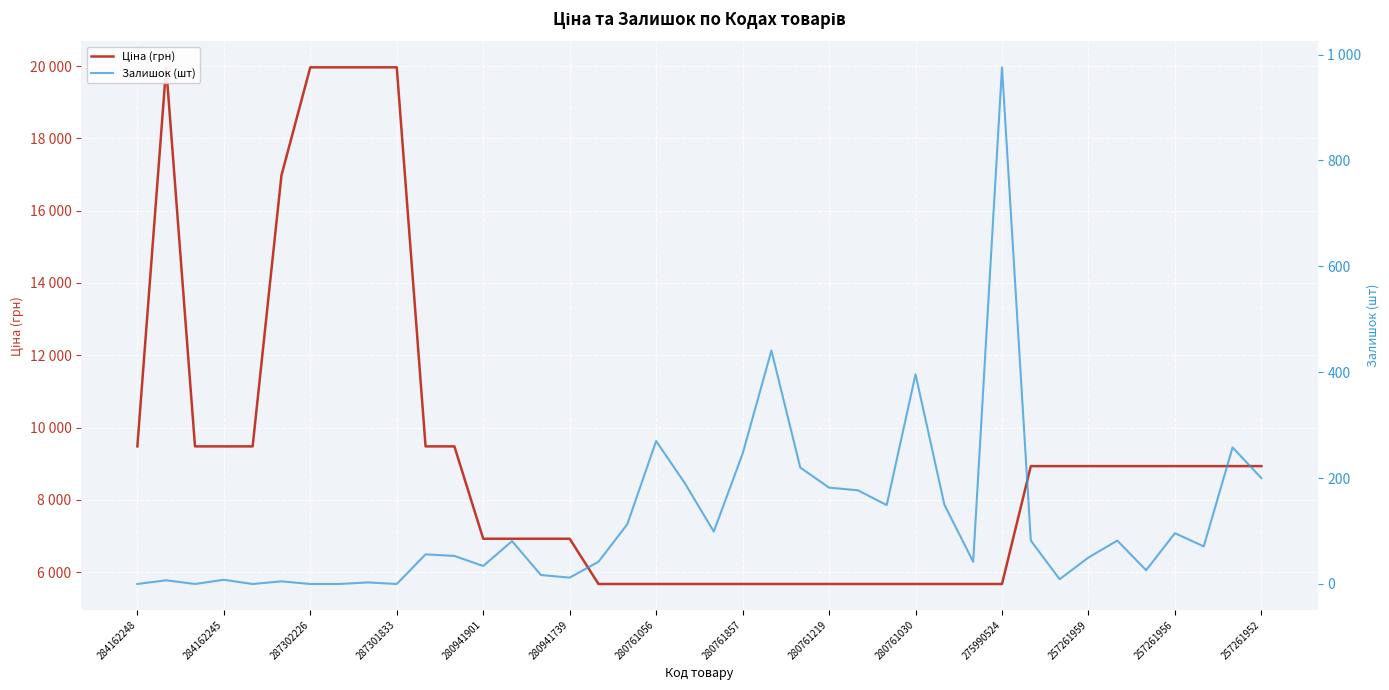

True or false: Залишок (шт) and Ціна (грн) intersect in this chart.

False